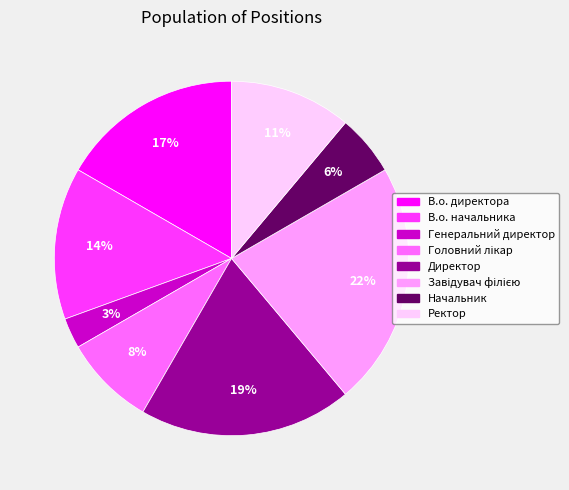

To the nearest percent, what is the combined percentage of Генеральний директор and Директор?

22%